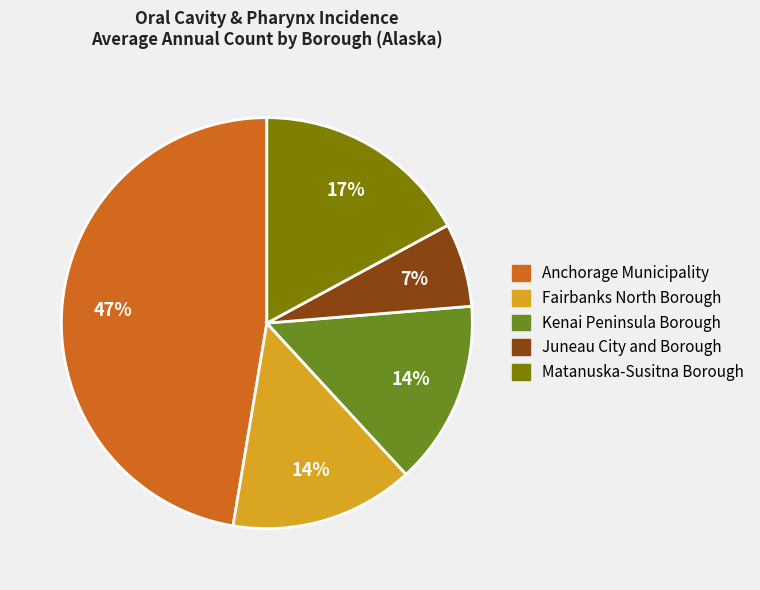

Count the number of slices in the pie.

5